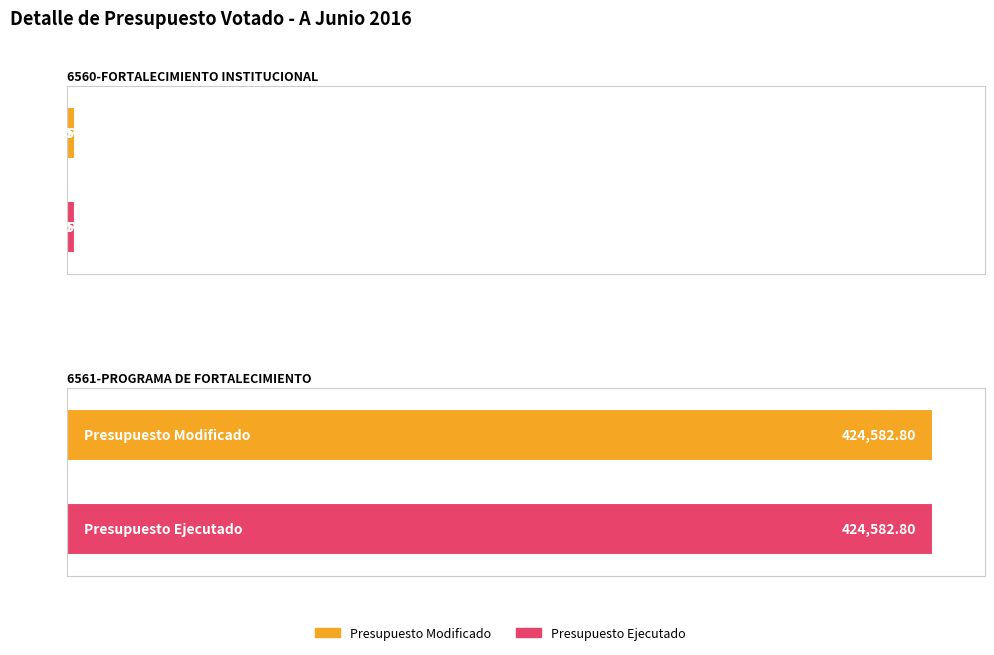

Reading left to right, extract all data points from this chart.

Presupuesto Modificado: 3870.8	424582.8
Presupuesto Ejecutado: 3870.7	424582.8